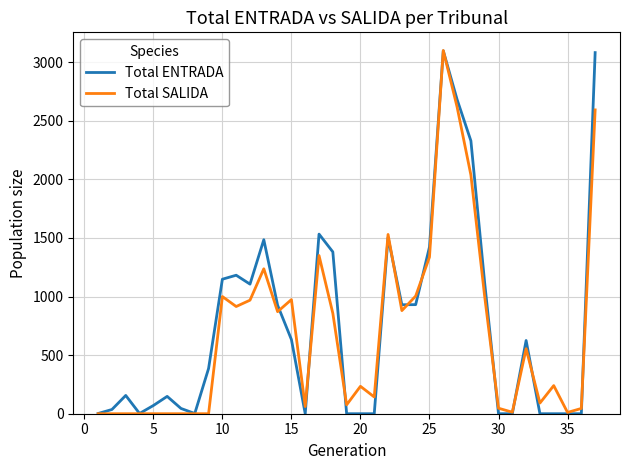

After their last crossing, which series has the higher values: Total SALIDA or Total ENTRADA?

Total ENTRADA